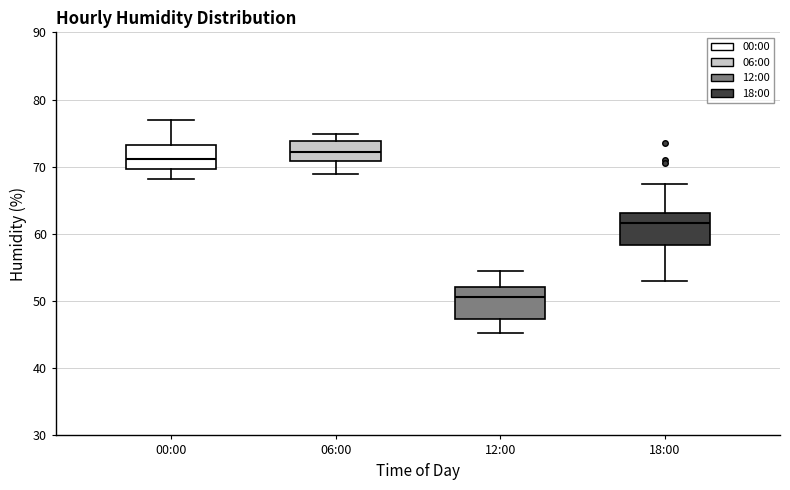

Reading left to right, read every box against the y-axis: the position of its median line, the range the box covers, and the ends of its whiskers. The values are not printed on the chart, so give them approximately, as read against the axis.

00:00: median 71, box 70 to 73, whiskers 68 to 77
06:00: median 72, box 71 to 74, whiskers 69 to 75
12:00: median 51, box 47 to 52, whiskers 45 to 55
18:00: median 62, box 58 to 63, whiskers 53 to 67